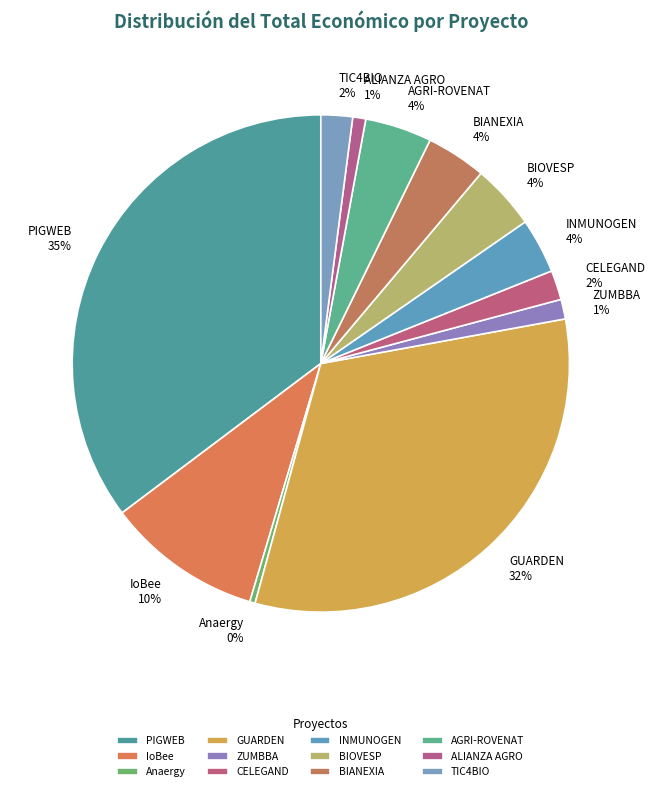

How many segments does this pie chart have?

12